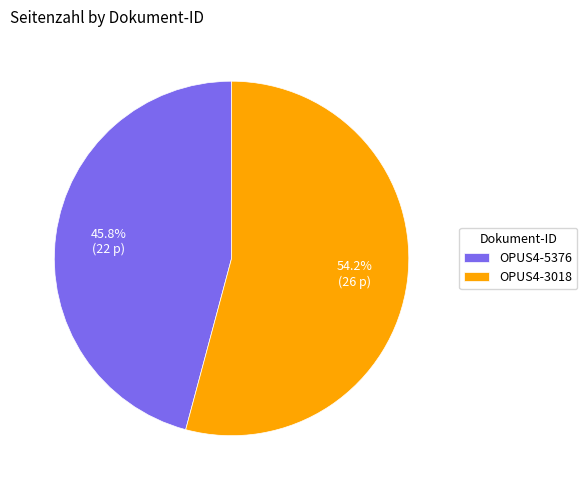

The OPUS4-3018 slice represents 54% of the pie. True or false?

True